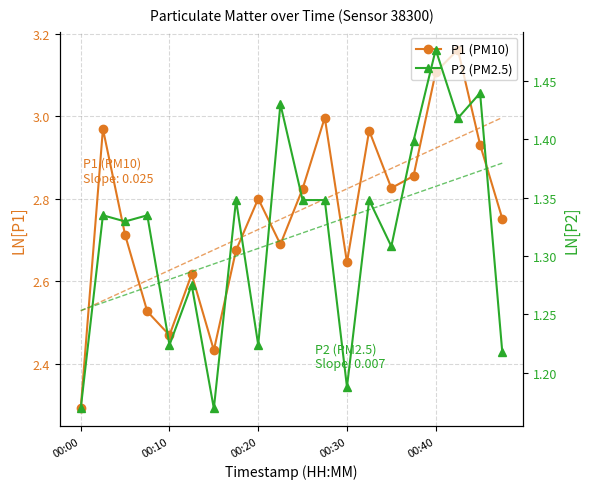

True or false: P1 (PM10) and P2 (PM2.5) cross at least once.

False